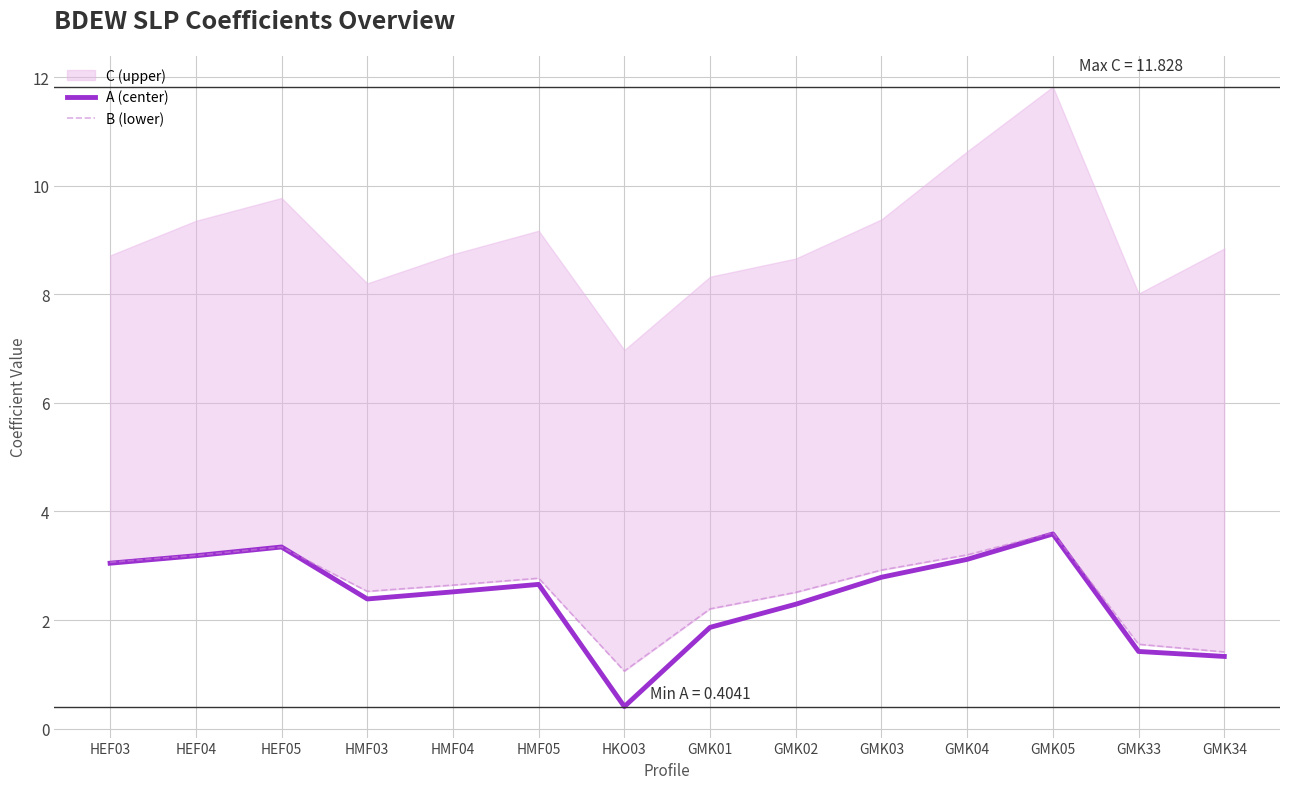

What is the minimum value for A (center)?

0.4